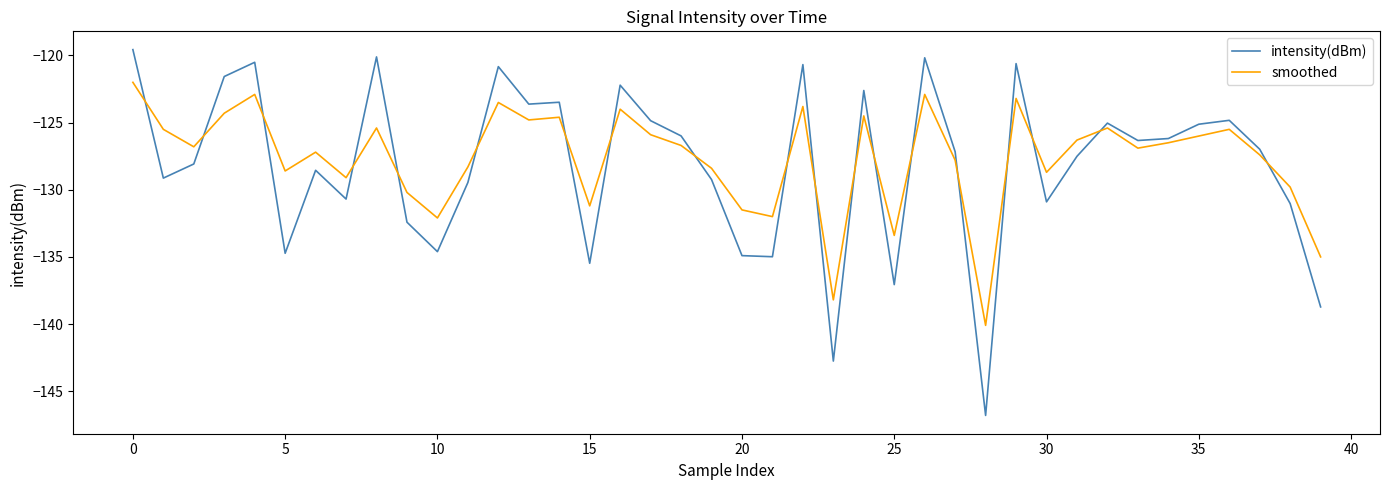

What is the difference between the maximum and minimum values in the smoothed series?

18.1